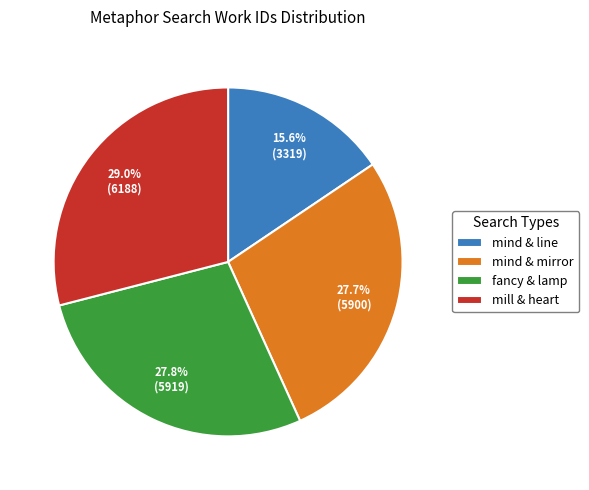

Does any single category account for the majority?

No